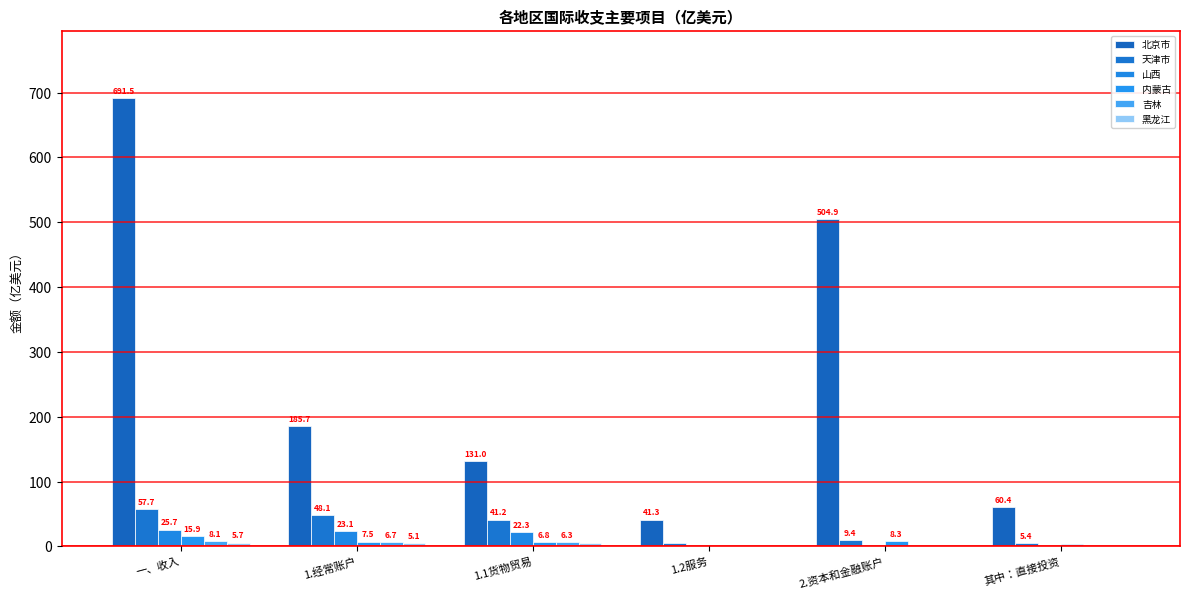

Reading left to right, extract all data points from this chart.

北京市: 一、收入=691.5	1.经常账户=185.7	1.1货物贸易=131.0	1.2服务=41.3	2.资本和金融账户=504.9	其中：直接投资=60.4
天津市: 一、收入=57.7	1.经常账户=48.1	1.1货物贸易=41.2	1.2服务=4.9	2.资本和金融账户=9.4	其中：直接投资=5.4
山西: 一、收入=25.7	1.经常账户=23.1	1.1货物贸易=22.3	1.2服务=0.6	2.资本和金融账户=2.5	其中：直接投资=0.8
内蒙古: 一、收入=15.9	1.经常账户=7.5	1.1货物贸易=6.8	1.2服务=0.5	2.资本和金融账户=8.3	其中：直接投资=4.1
吉林: 一、收入=8.1	1.经常账户=6.7	1.1货物贸易=6.3	1.2服务=0.2	2.资本和金融账户=1.3	其中：直接投资=1.0
黑龙江: 一、收入=5.7	1.经常账户=5.1	1.1货物贸易=4.9	1.2服务=0.1	2.资本和金融账户=0.4	其中：直接投资=0.3